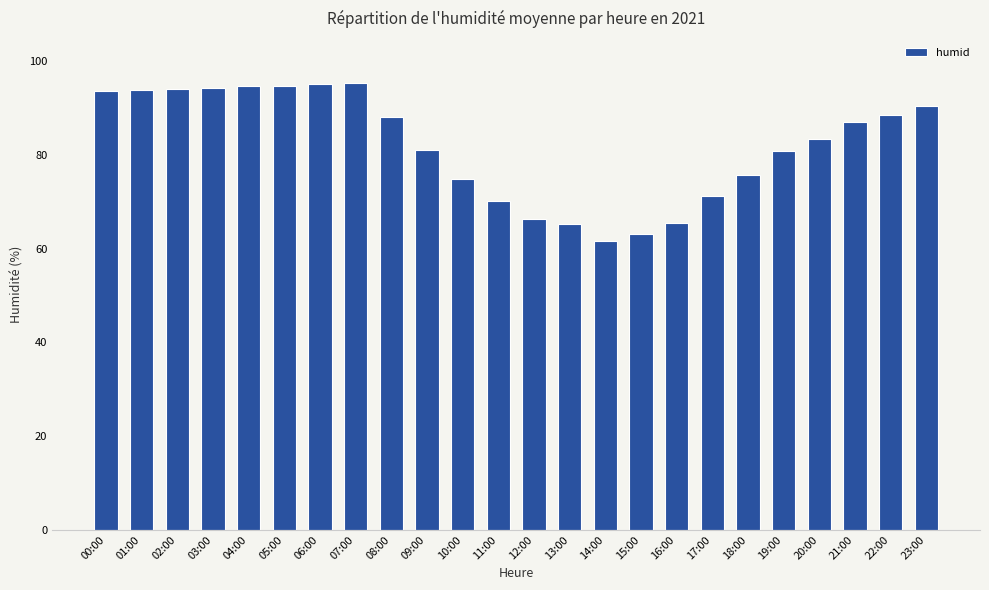

The chart shows a value of 94.7 at 04:00. True or false?

True